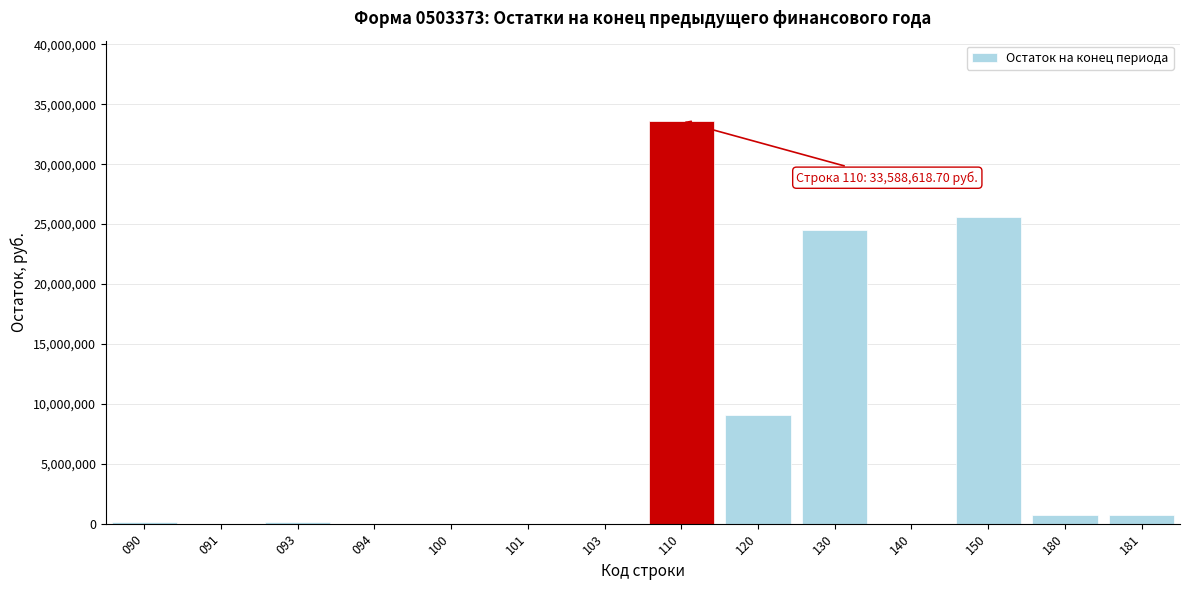

Reading left to right, what are all the values shown in this chart?

090=173100.0	091=0.0	093=173100.0	094=0.0	100=0.0	101=0.0	103=0.0	110=33588618.7	120=9099251.8	130=24489366.9	140=0.0	150=25614196.1	180=757840.8	181=757840.8